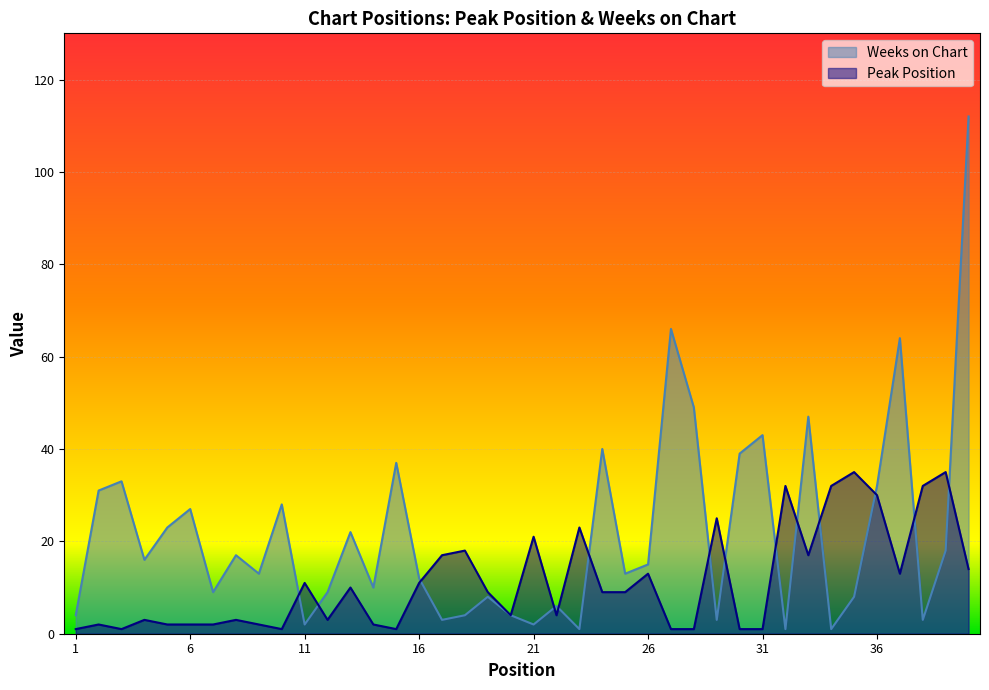

Is it true that Peak Position equals 32 at 32?

True